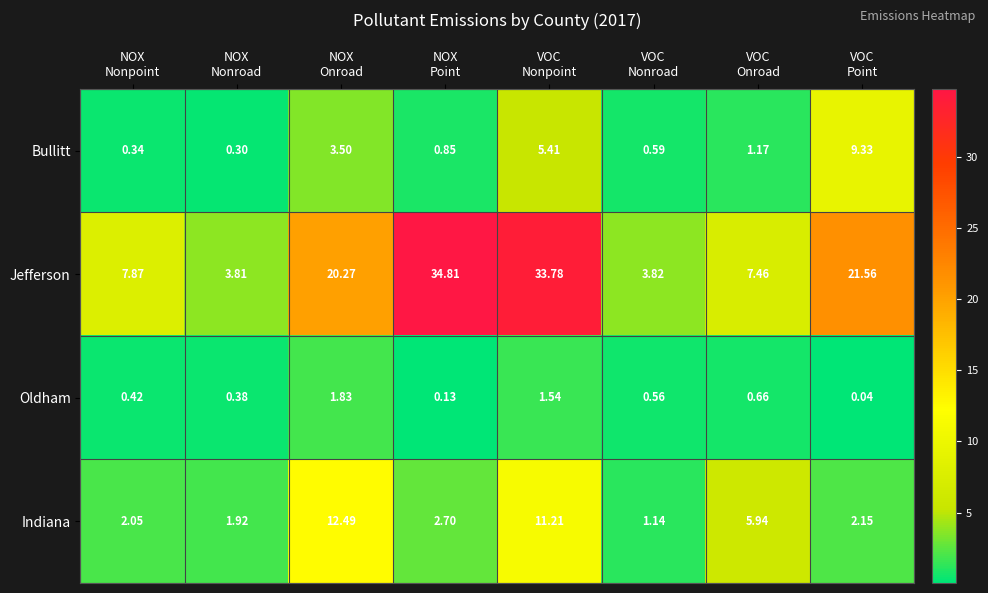

Which series has the largest total across all categories?

Jefferson